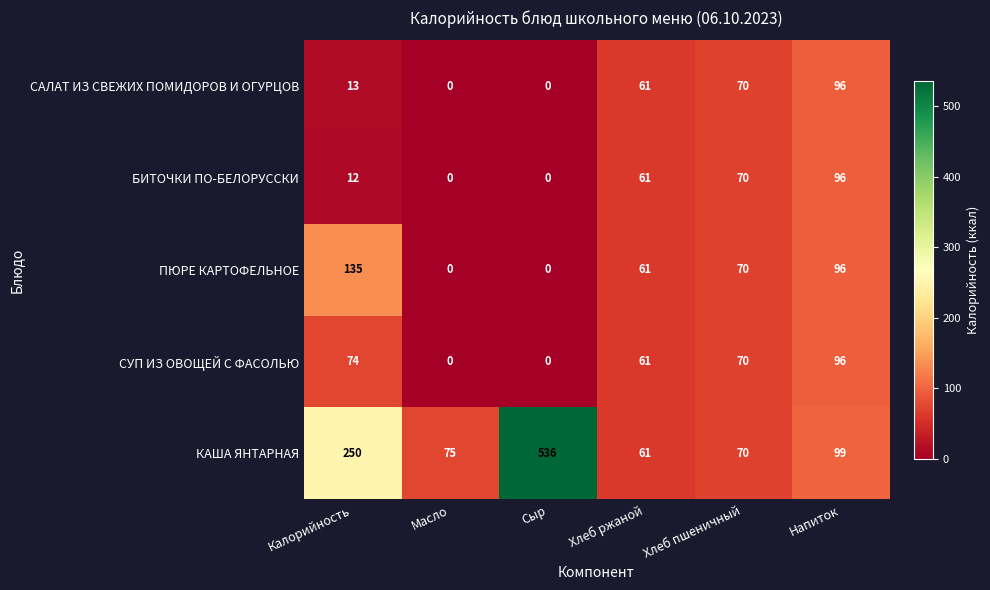

Count the number of categories in the chart.

6